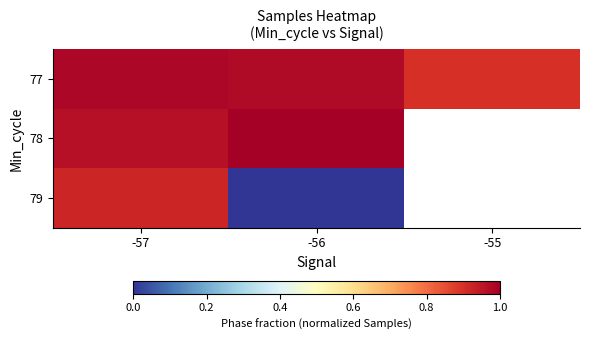

Is it true that 77 equals 0.5 at -56?

False